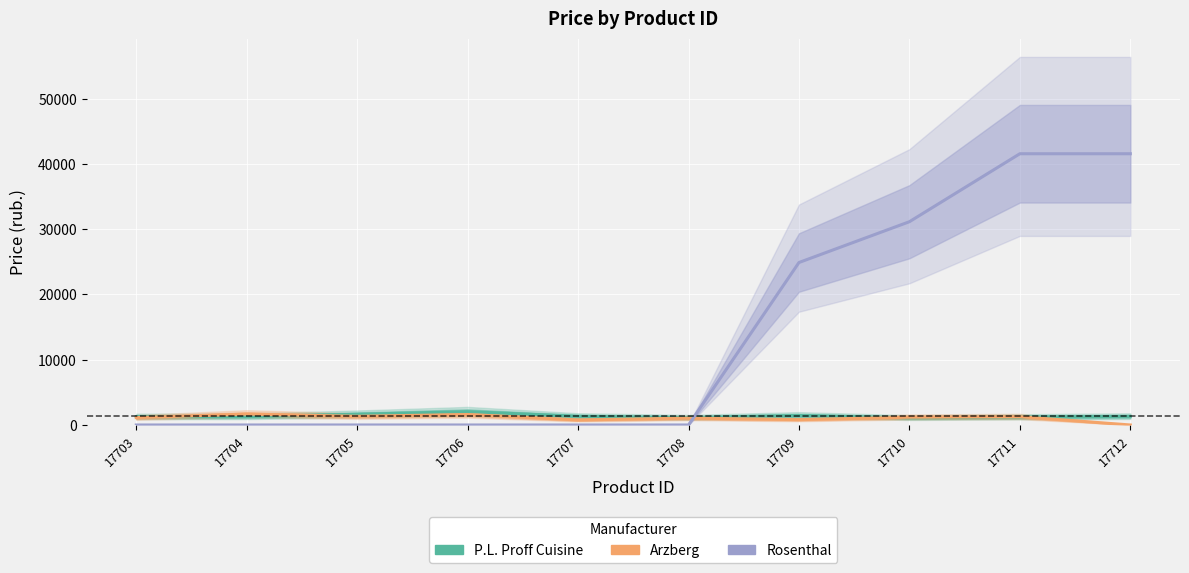

In Arzberg, how many points are lower than both neighbors (excluding endpoints)?

3